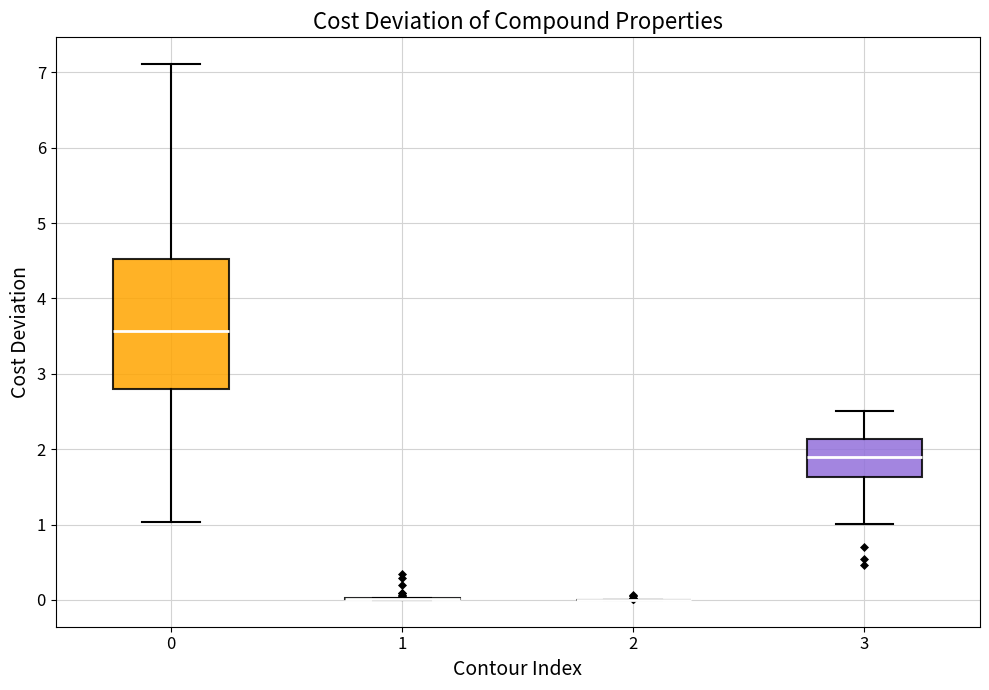

Reading left to right, transcribe this box plot: for each box, give where its median line is, the range the box spans, and where its two whiskers end, as read against the y-axis. The values are not printed on the chart, so give them approximately, as read against the axis.

0: median 3.6, box 2.8 to 4.5, whiskers 1.0 to 7.1
1: box collapsed to a line at 0.0, whiskers 0.0 to 0.0
2: box collapsed to a line at 0.0, whiskers 0.0 to 0.0
3: median 1.9, box 1.6 to 2.1, whiskers 1.0 to 2.5